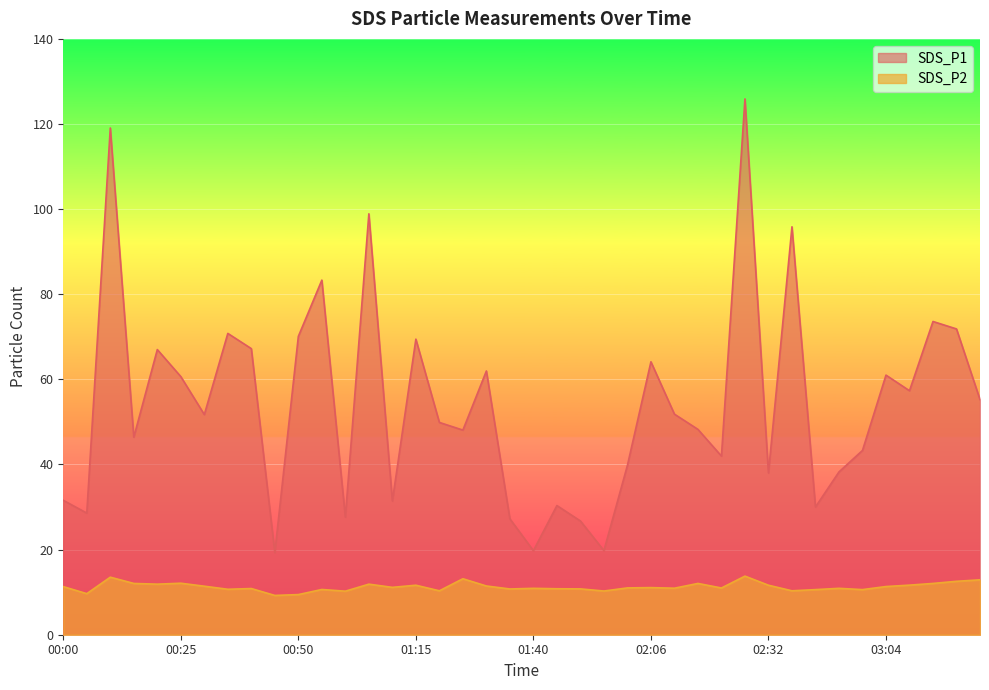

At 03:25, list the series in order from smallest to largest.

SDS_P2, SDS_P1